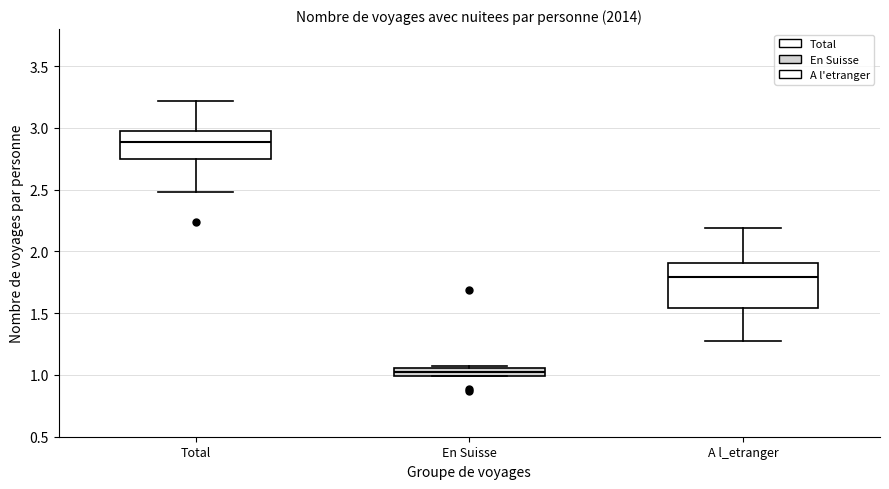

Where is the lower edge of the box for En Suisse on the y-axis? The values are not printed on the chart, so give them approximately, as read against the axis.

1.00